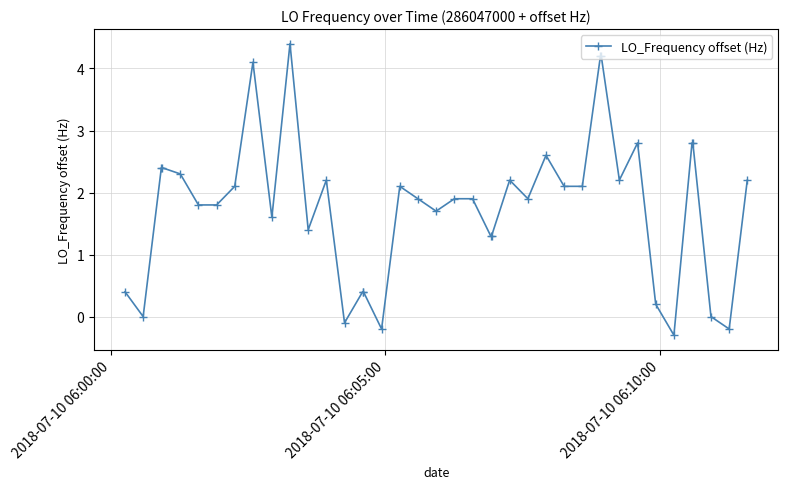

What is the difference between the maximum and minimum values?

4.7